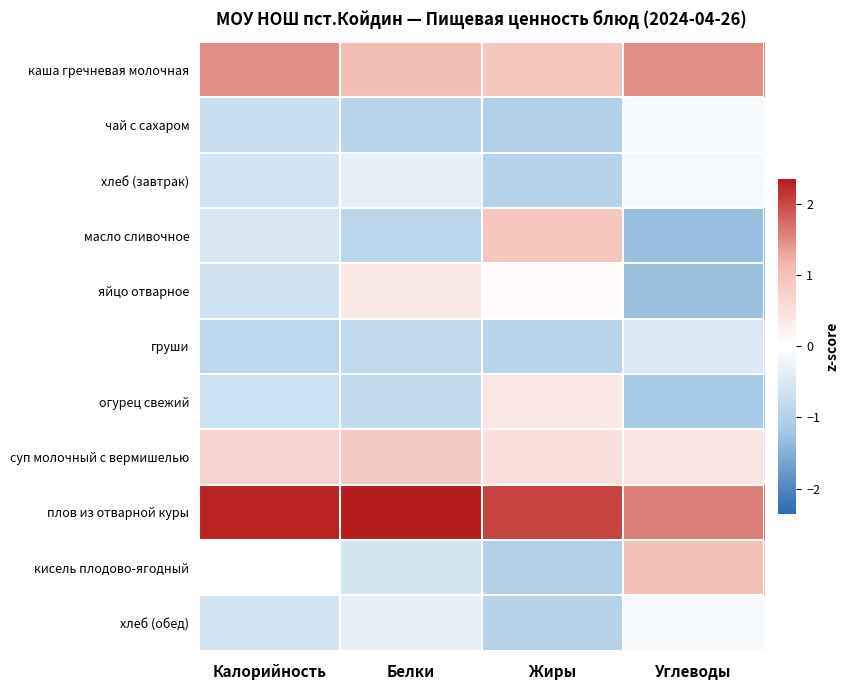

Between Жиры and Калорийность, which is larger?

Калорийность